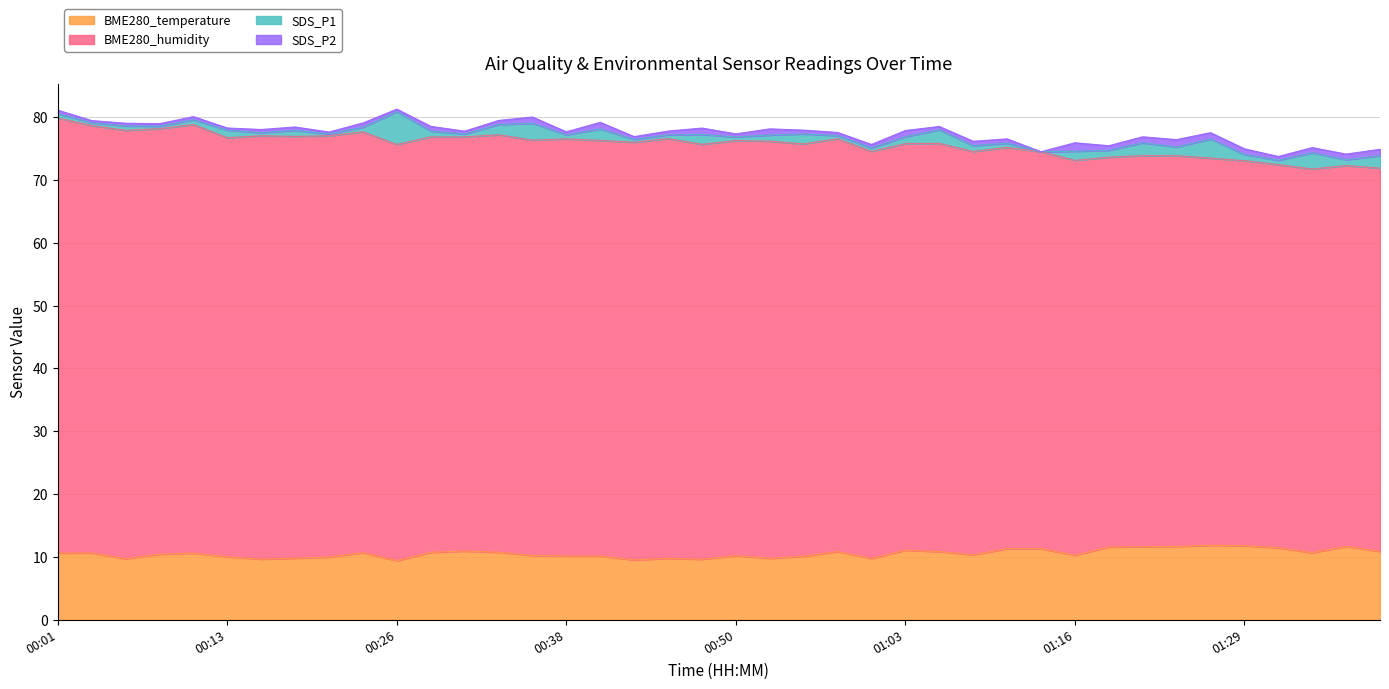

The value of BME280_temperature at 01:27 is 11.8. True or false?

True